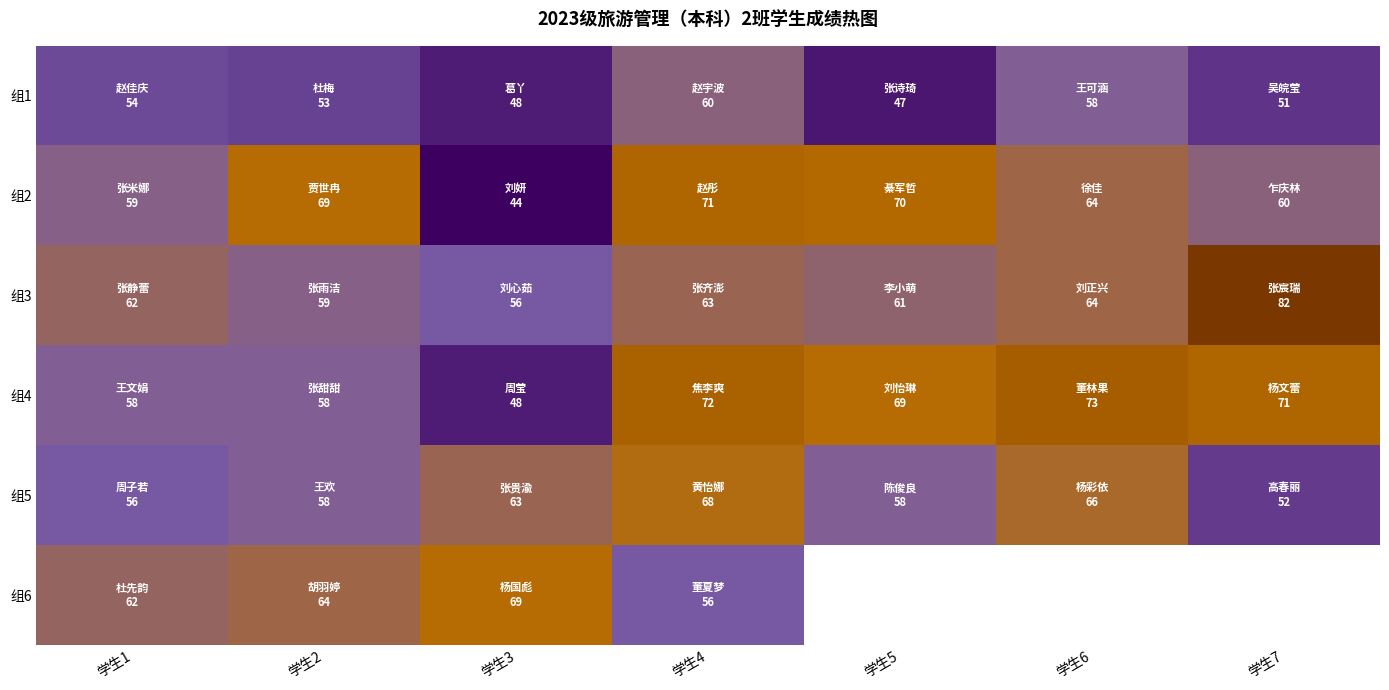

Which category has the highest value across all series?

学生7